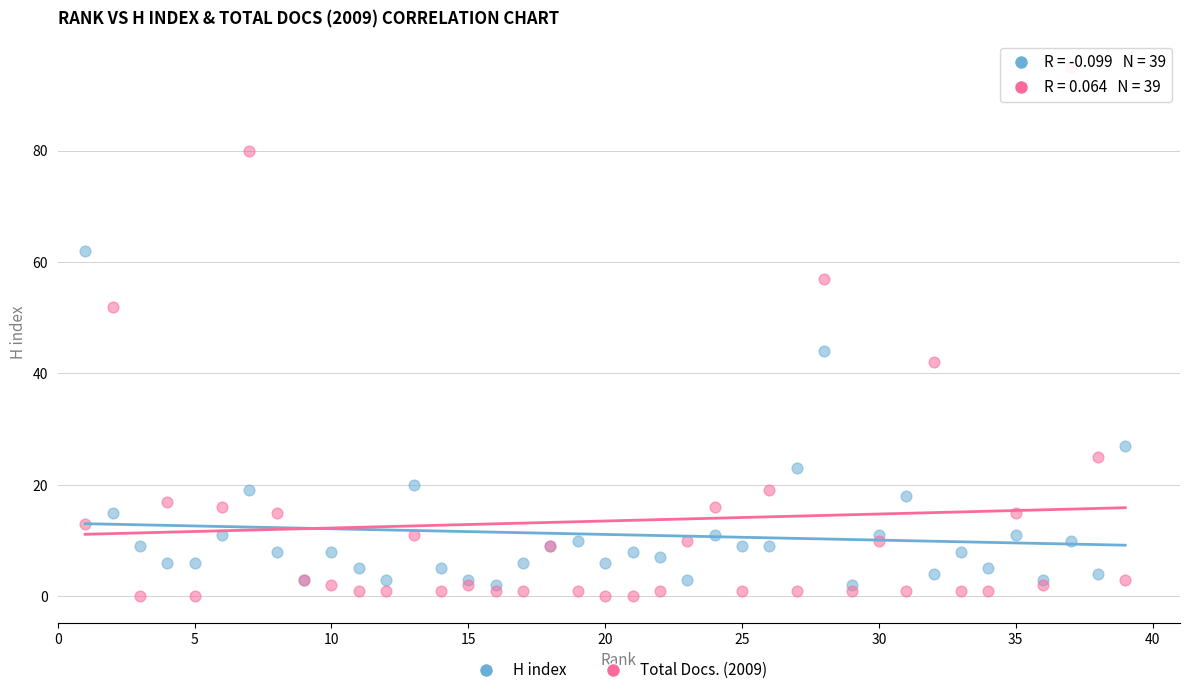

Across all series, what Y value is closest to 47?

44